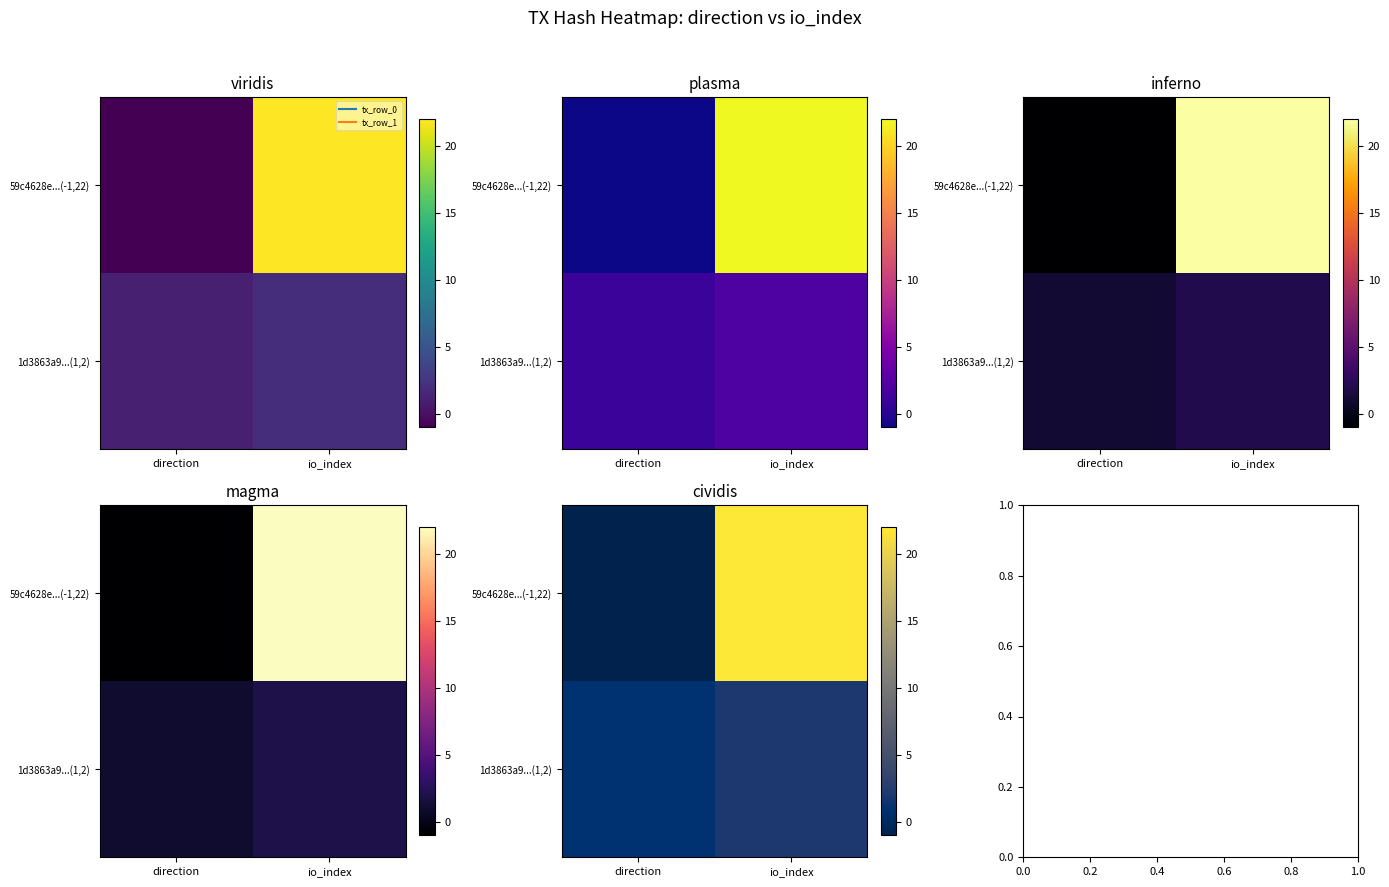

What is the difference between the highest and lowest values at io_index?

20